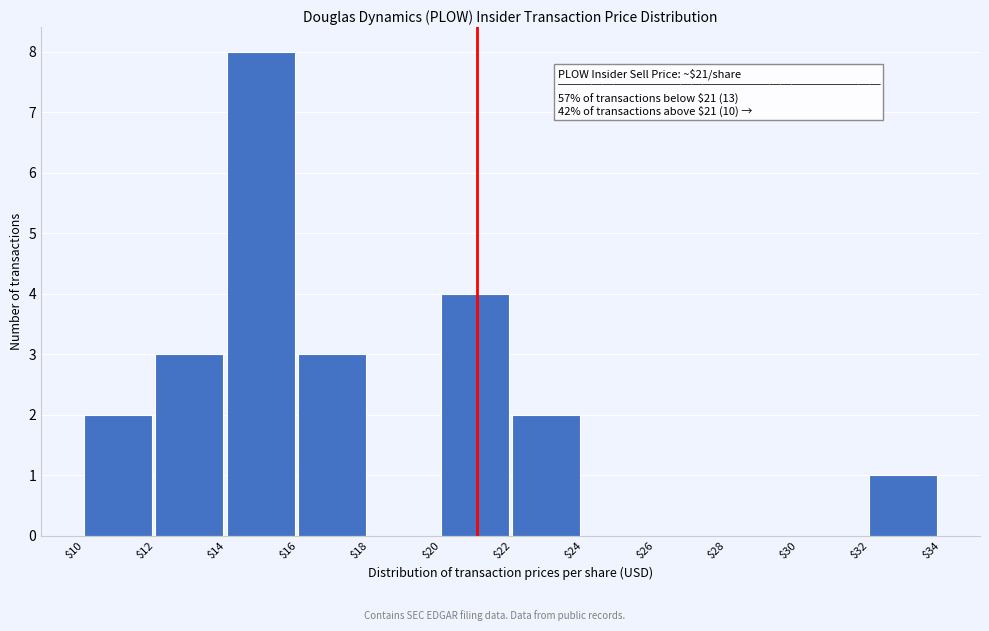

Which range on the x-axis has the tallest bar?

$14 to $16